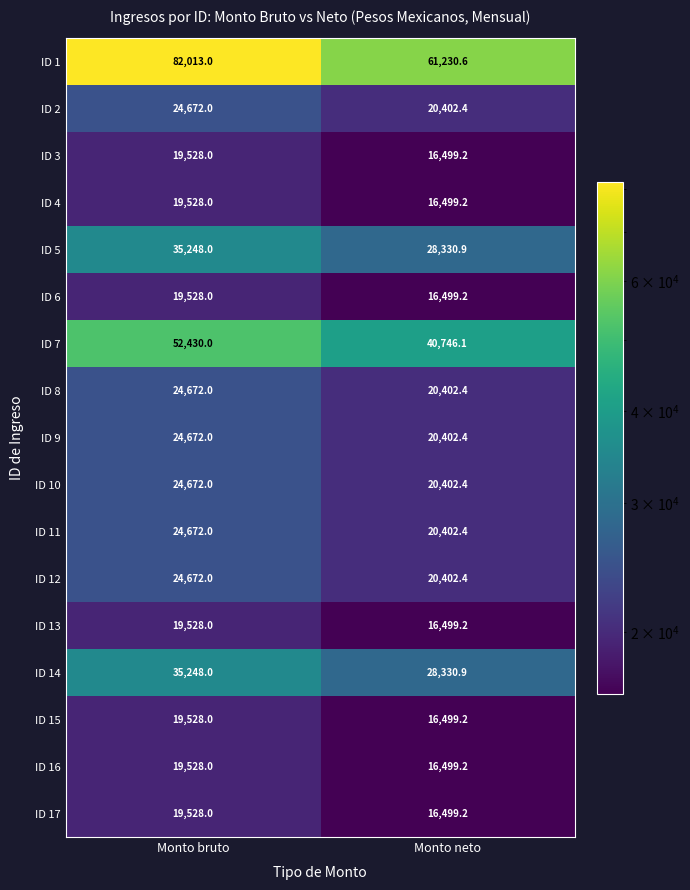

What is the average value of the ID 14 series?

31789.5